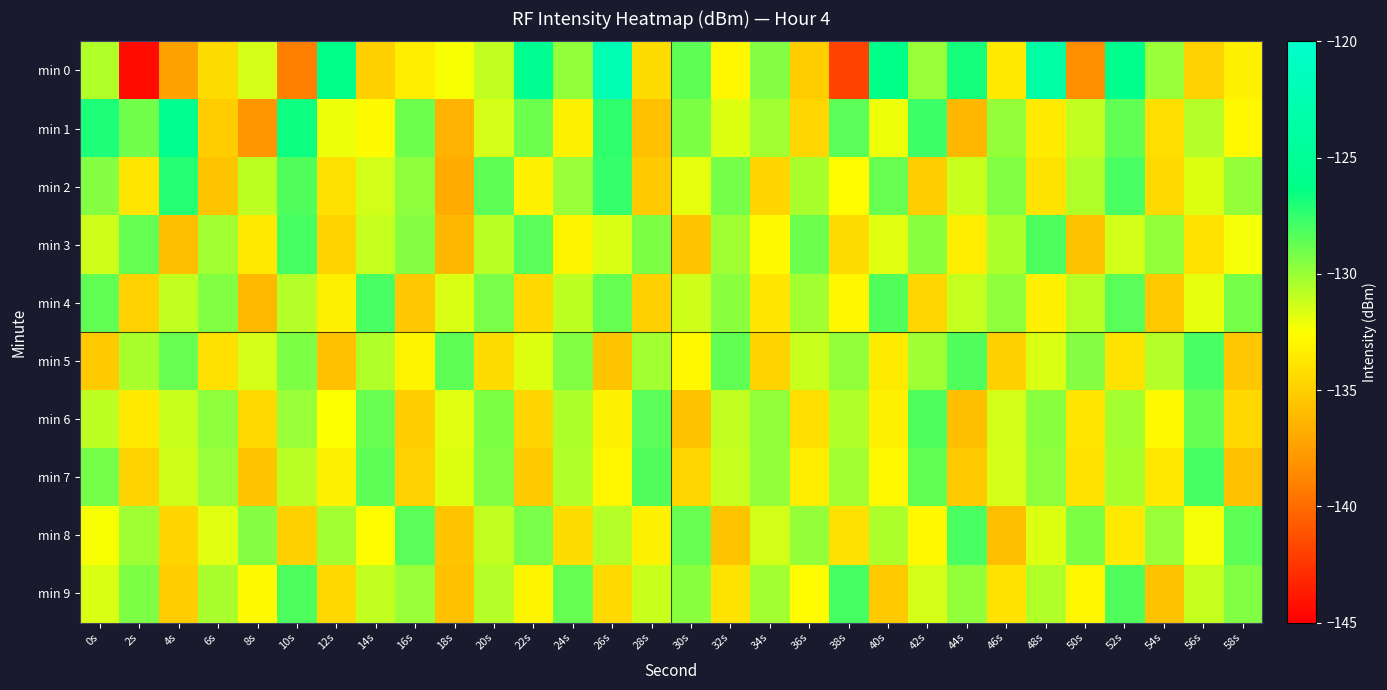

Rank the series at 2s from highest to lowest value.

min 3, min 1, min 9, min 8, min 5, min 6, min 2, min 7, min 4, min 0